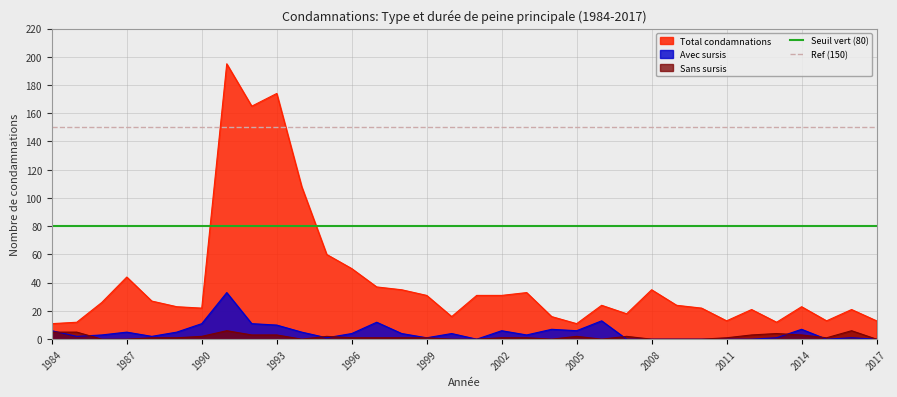

At which label is Seuil vert (80) closest to 80?

1984